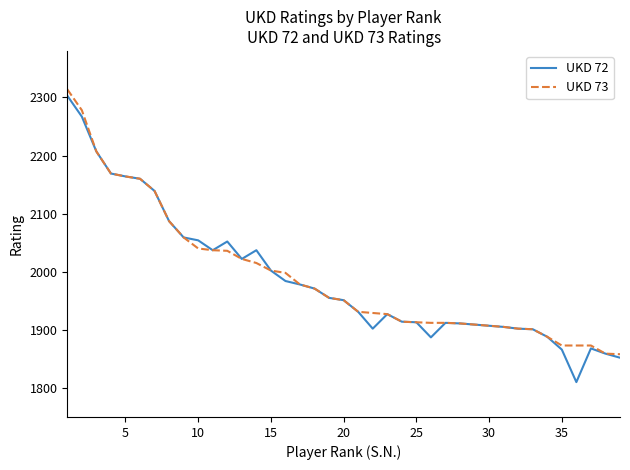

What is the maximum value for UKD 72?

2303